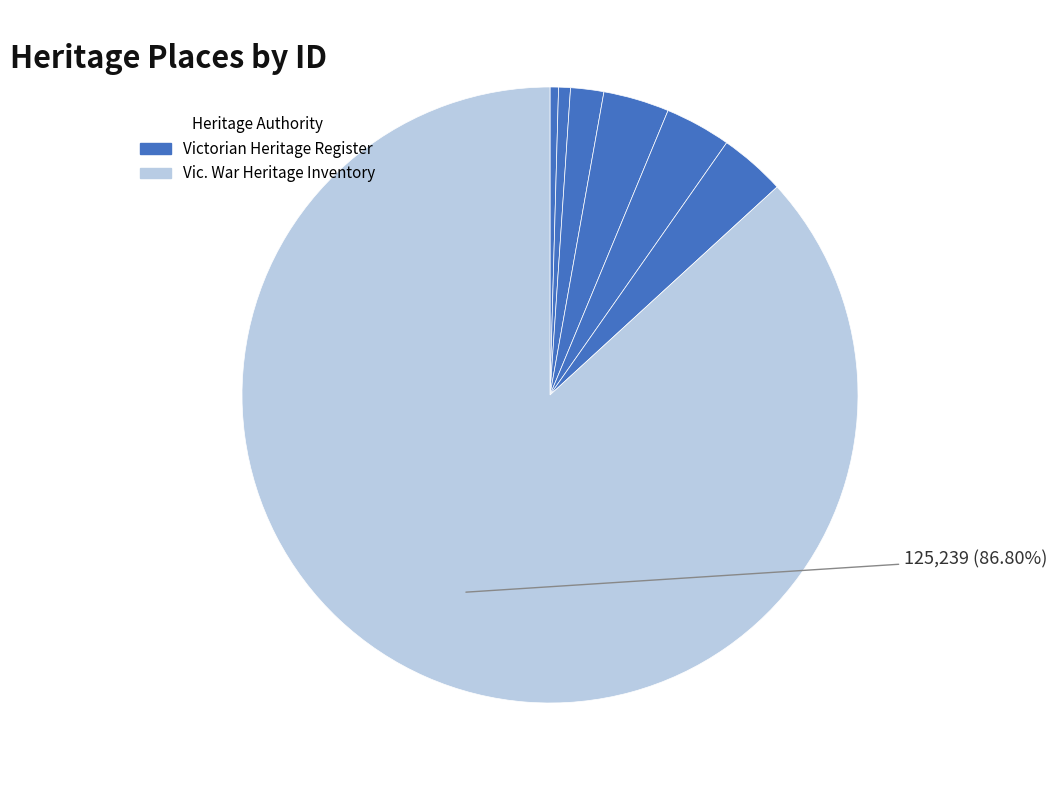

How many segments does this pie chart have?

7